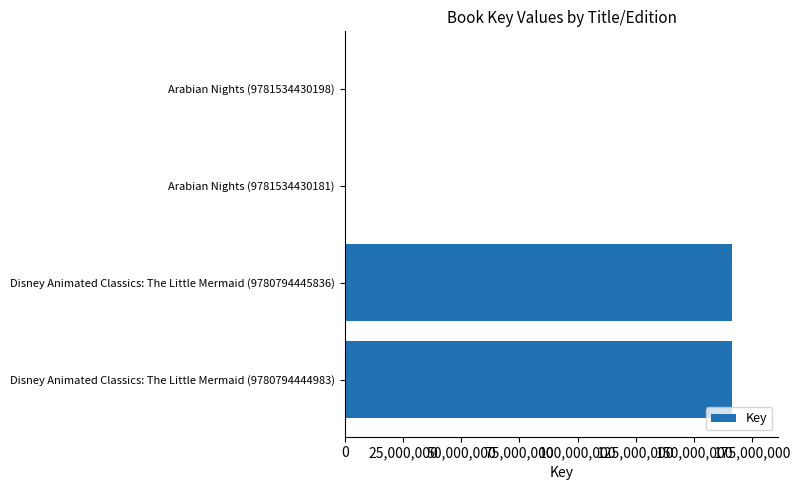

What is the maximum value shown in the chart?

166186786